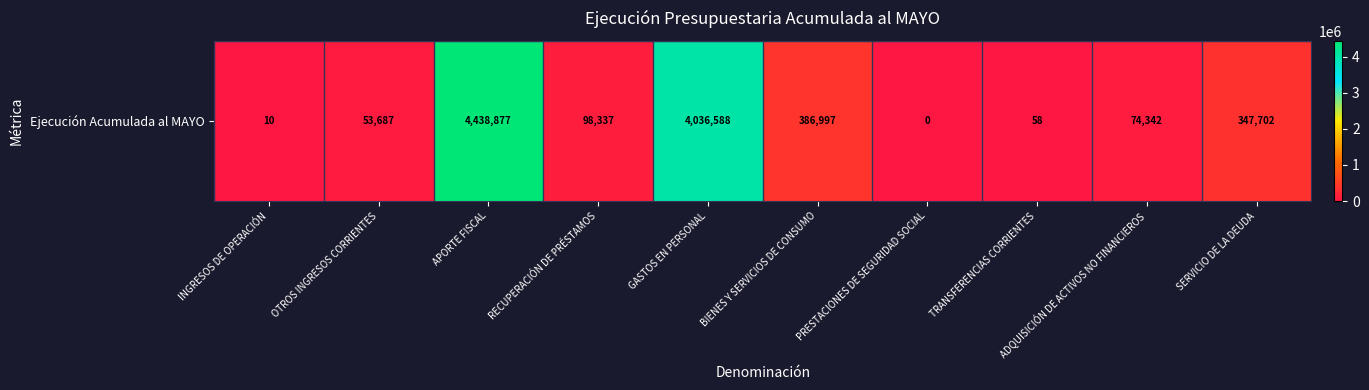

Reading left to right, list all the values displayed in this chart.

INGRESOS DE OPERACIÓN=10	OTROS INGRESOS CORRIENTES=53687	APORTE FISCAL=4438877	RECUPERACIÓN DE PRÉSTAMOS=98337	GASTOS EN PERSONAL=4036588	BIENES Y SERVICIOS DE CONSUMO=386997	PRESTACIONES DE SEGURIDAD SOCIAL=0	TRANSFERENCIAS CORRIENTES=58	ADQUISICIÓN DE ACTIVOS NO FINANCIEROS=74342	SERVICIO DE LA DEUDA=347702